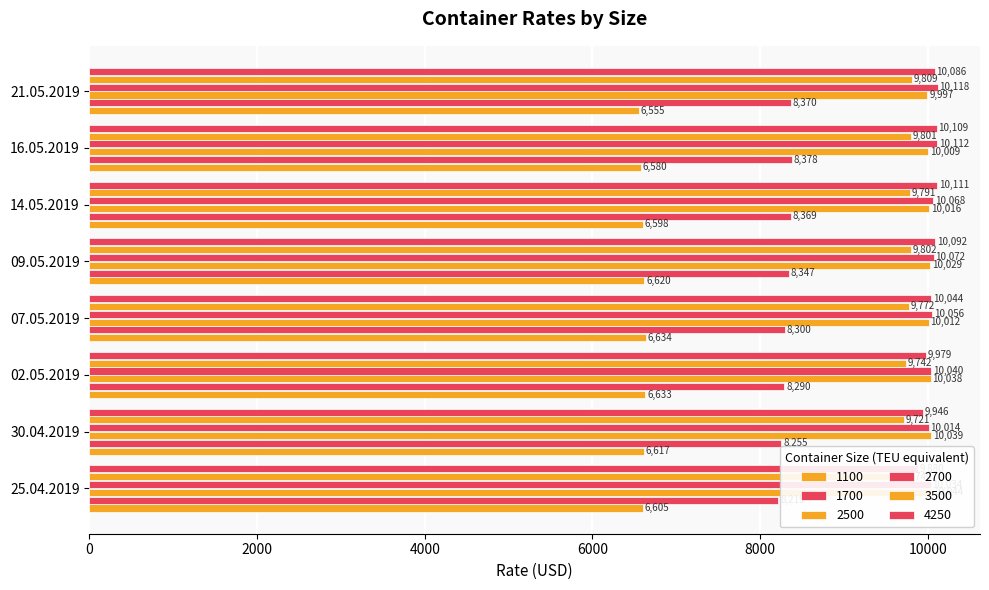

What is the value of the 1100 bar at the 5th from the left?

6620